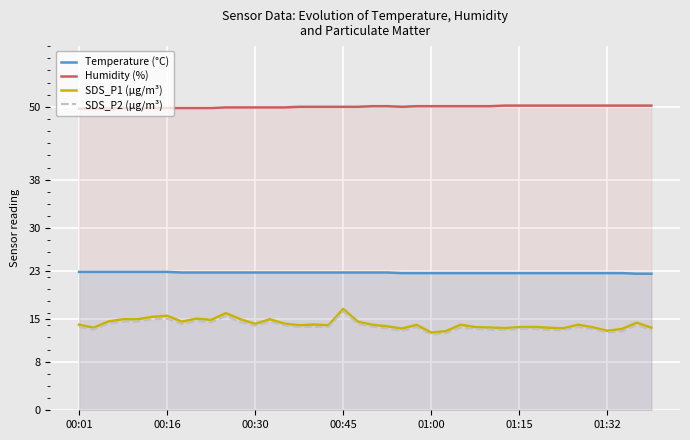

What is the sum of the SDS_P1 (µg/m³) values at 00:16 and 00:01?

29.7